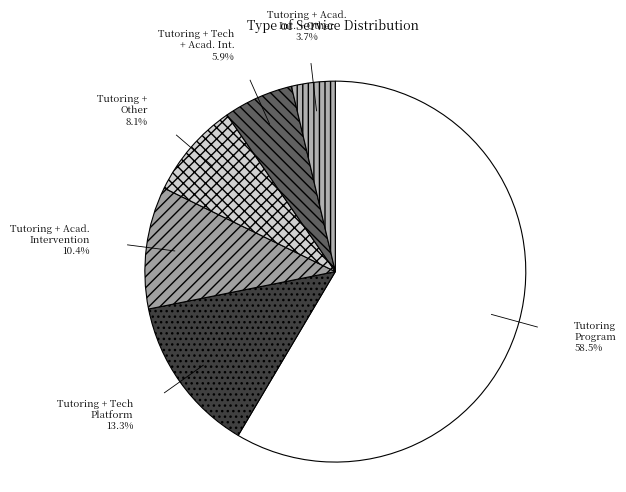

How many slices are in this pie chart?

6